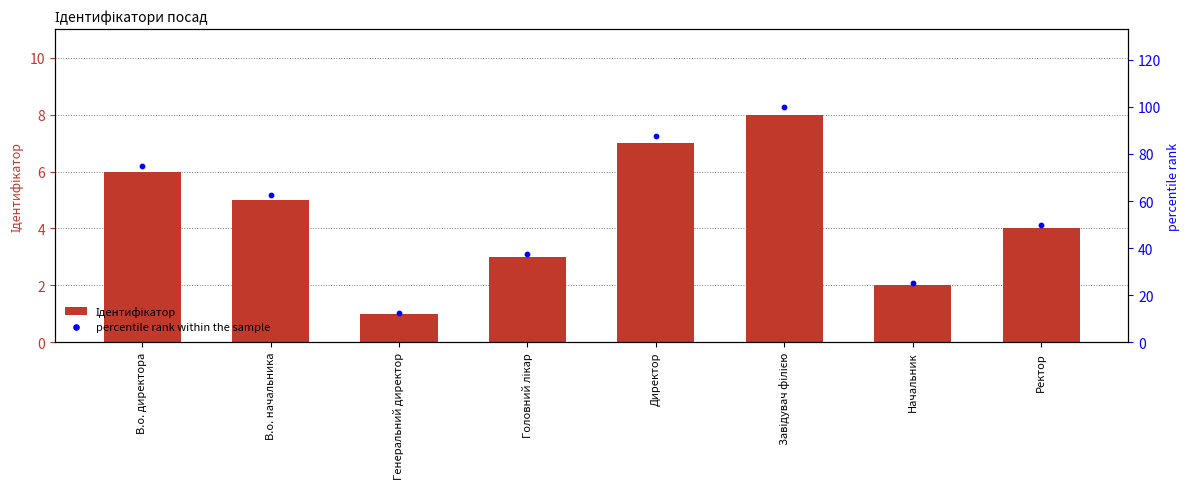

What is the total value across all series at Головний лікар?

40.5